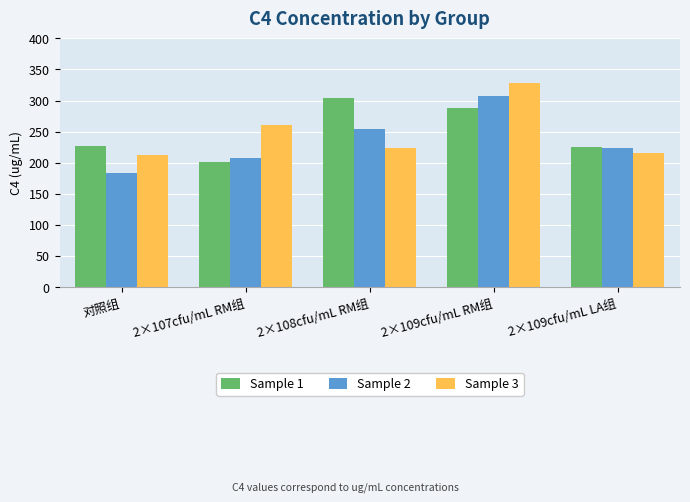

Which series changed the most between 2×108cfu/mL RM组 and 2×109cfu/mL LA组?

Sample 1